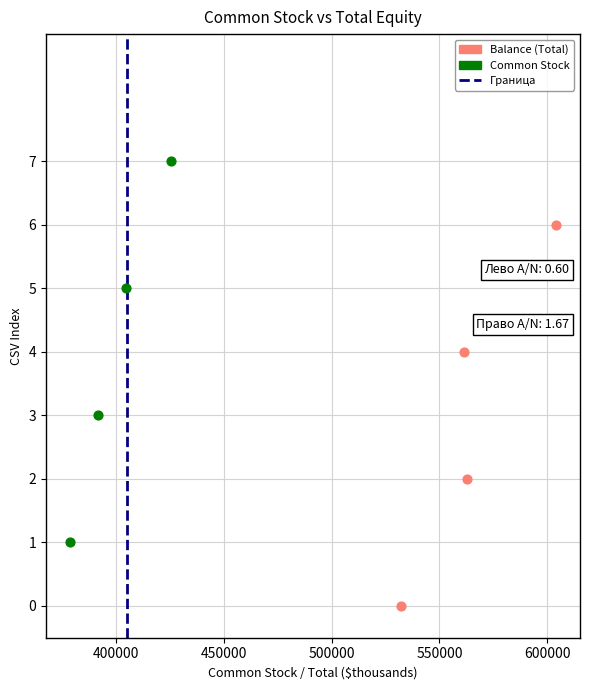

Which series contains the lowest Y value?

Balance (Total)